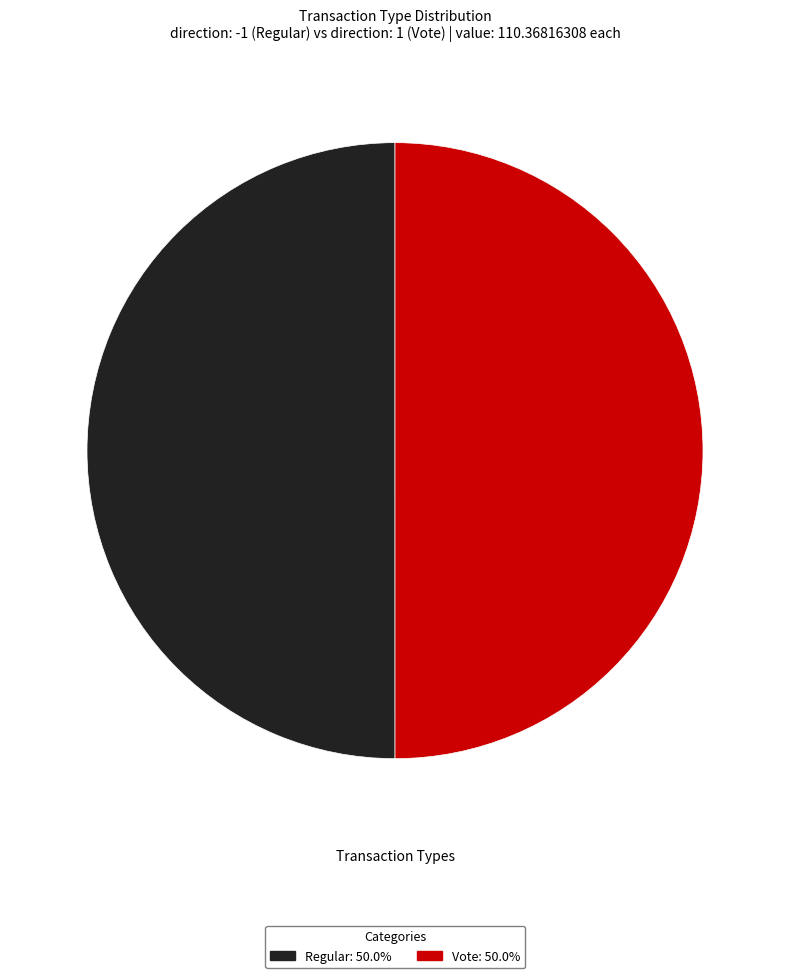

Approximately how many times larger is the value at Regular compared to Vote?

1.0